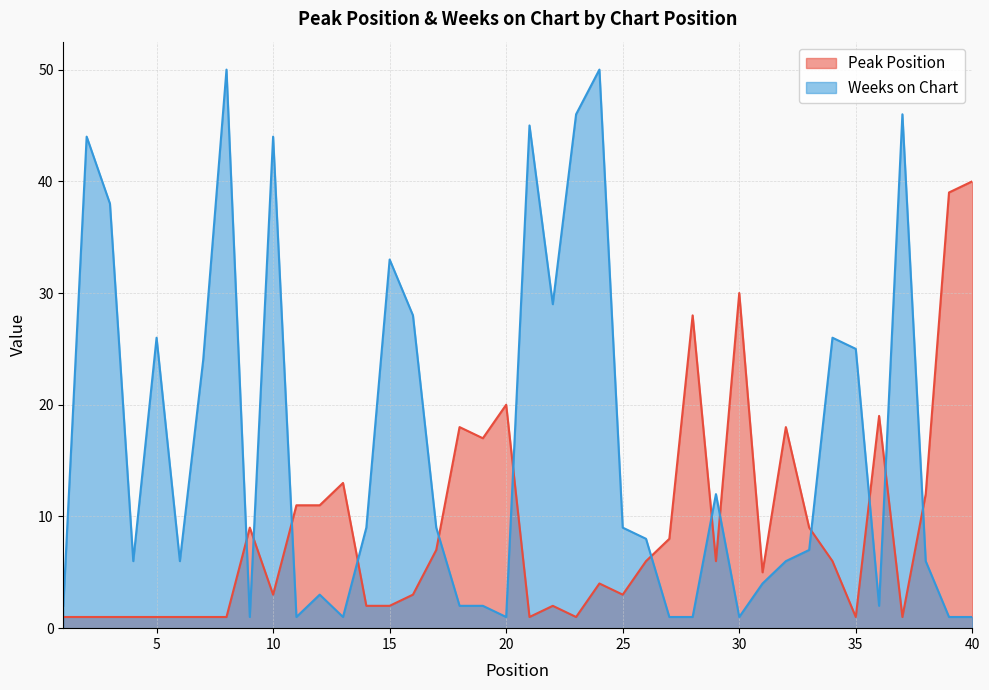

What is the difference between the second highest and second lowest values in the Peak Position series?

38